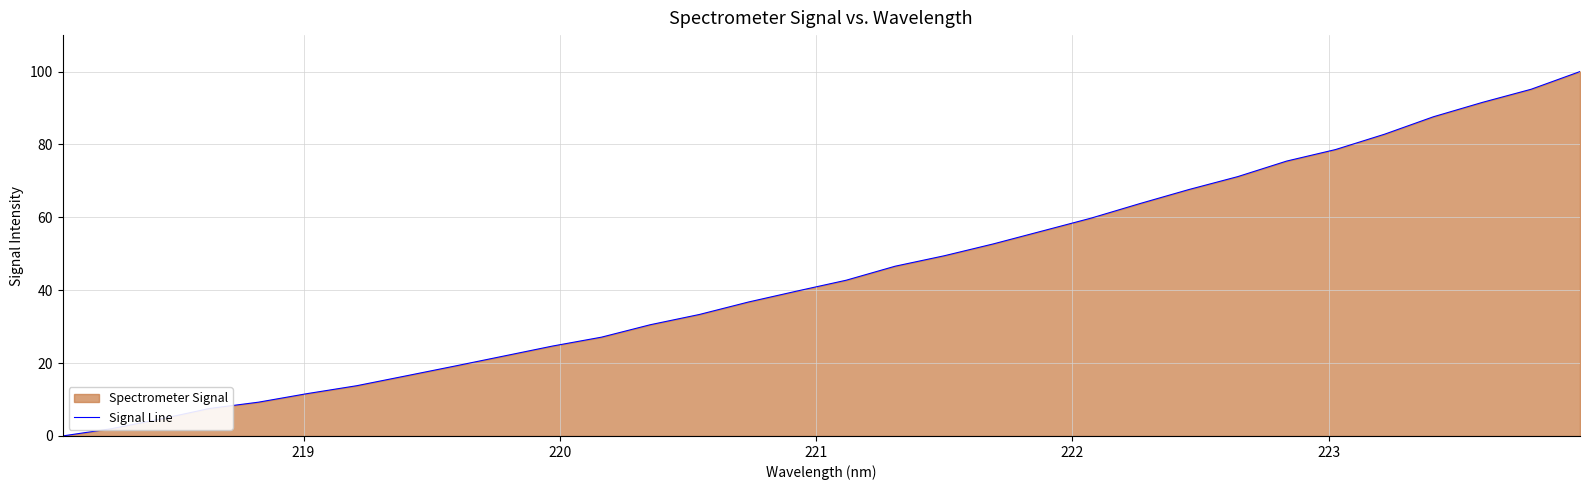

What is the greatest value displayed?

100.0